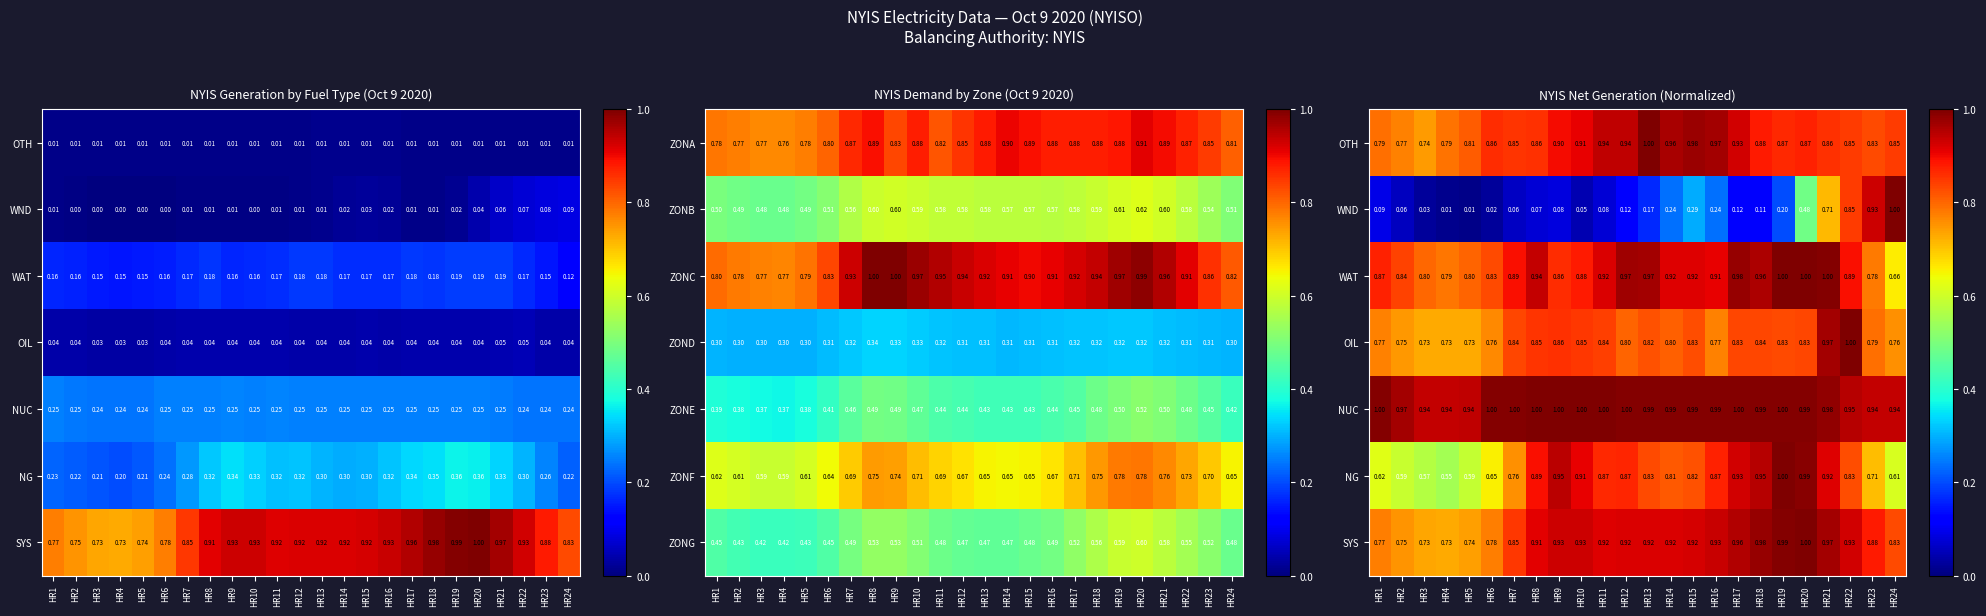

Between HR3 and HR12, which is larger?

HR12